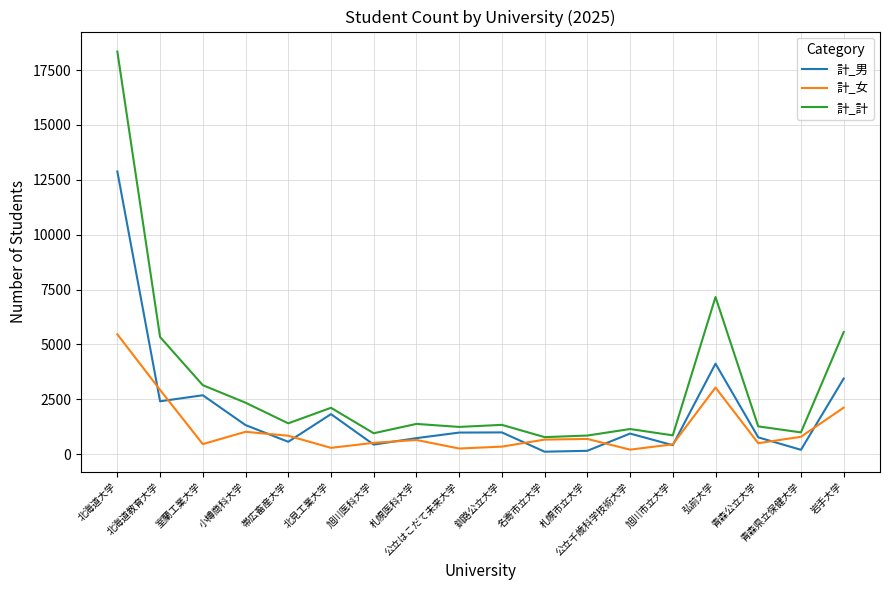

True or false: 計_男 and 計_計 intersect in this chart.

False